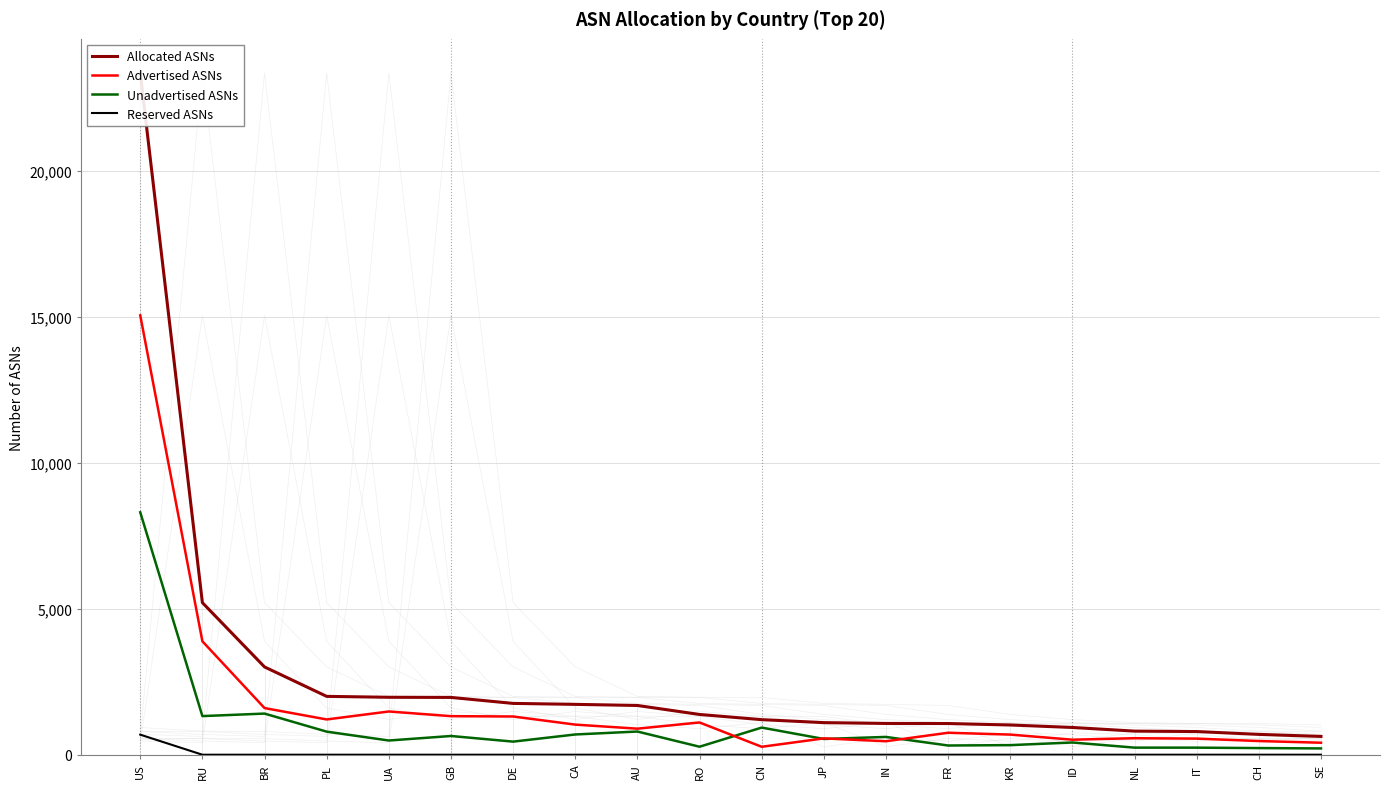

In Advertised ASNs, how many points are higher than both neighbors (excluding endpoints)?

5